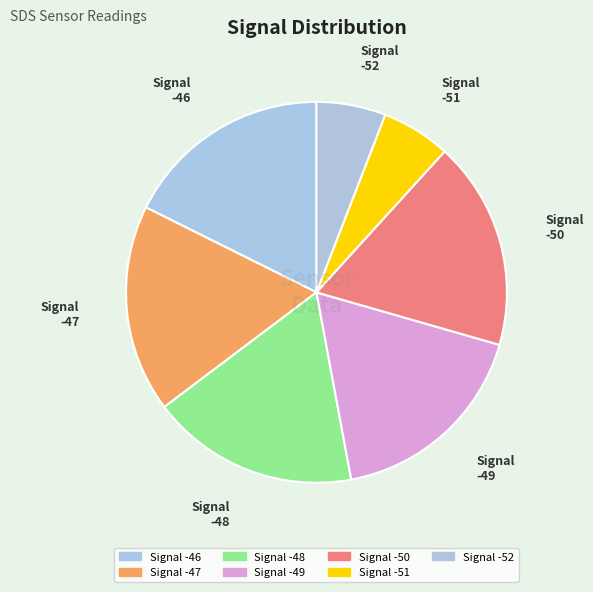

Count the number of slices in the pie.

7